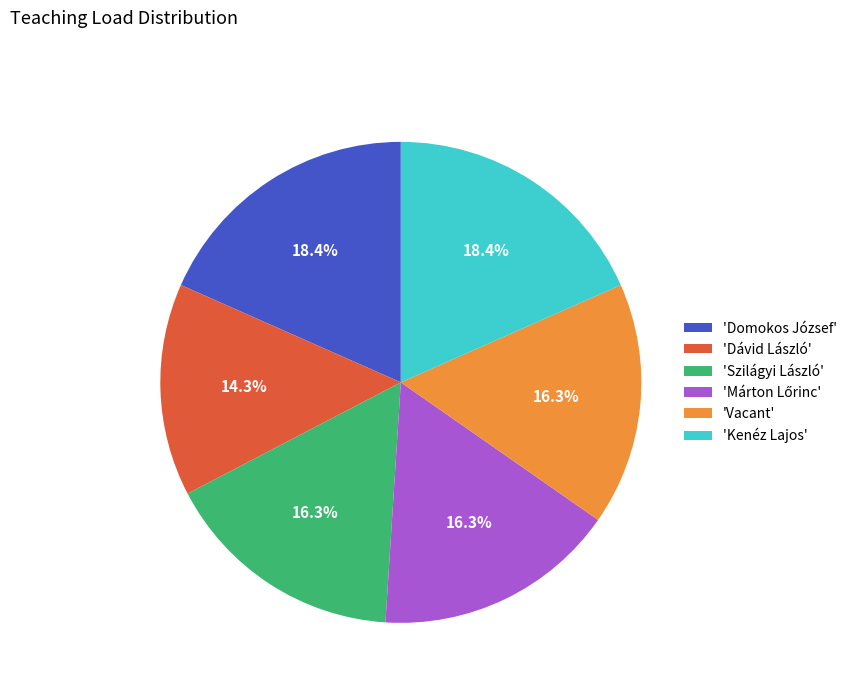

Is there a majority slice in this chart?

No